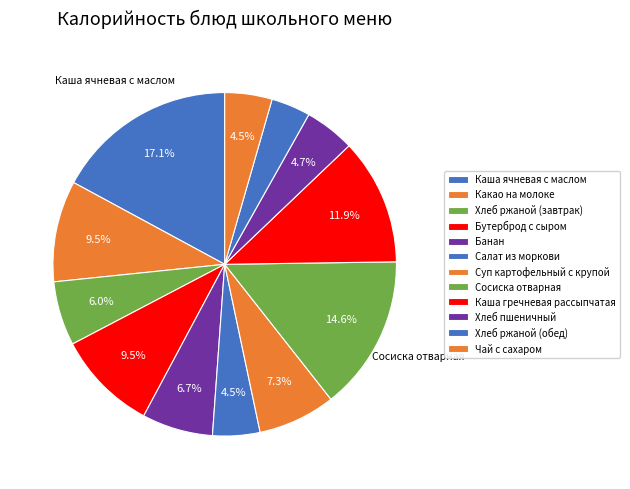

Count the number of slices in the pie.

12